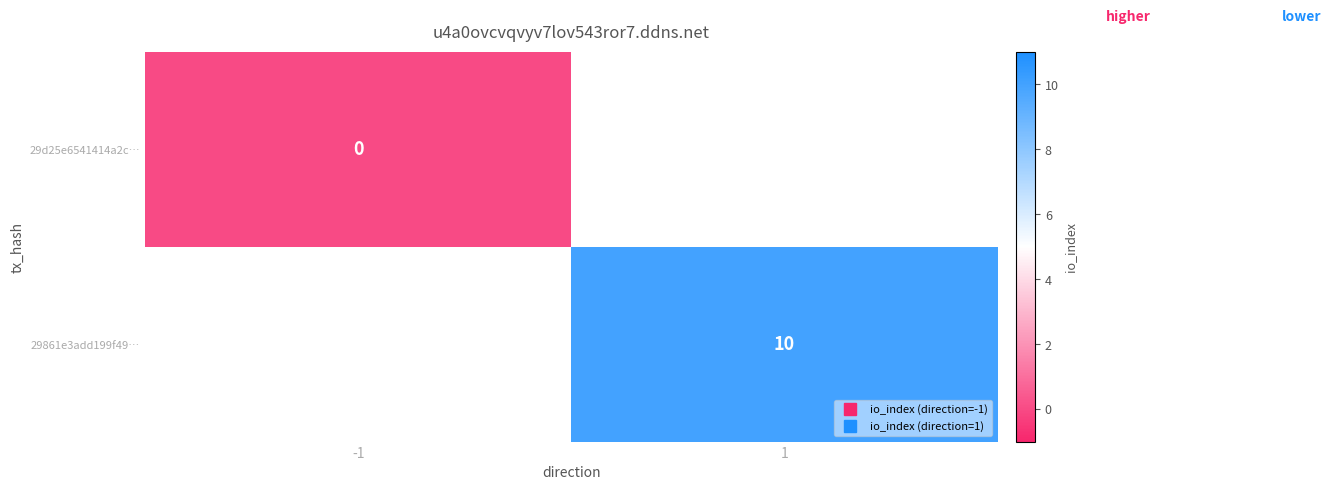

Is the value of 29d25e6541414a2c… at -1 greater than the value of 29861e3add199f49… at -1?

No